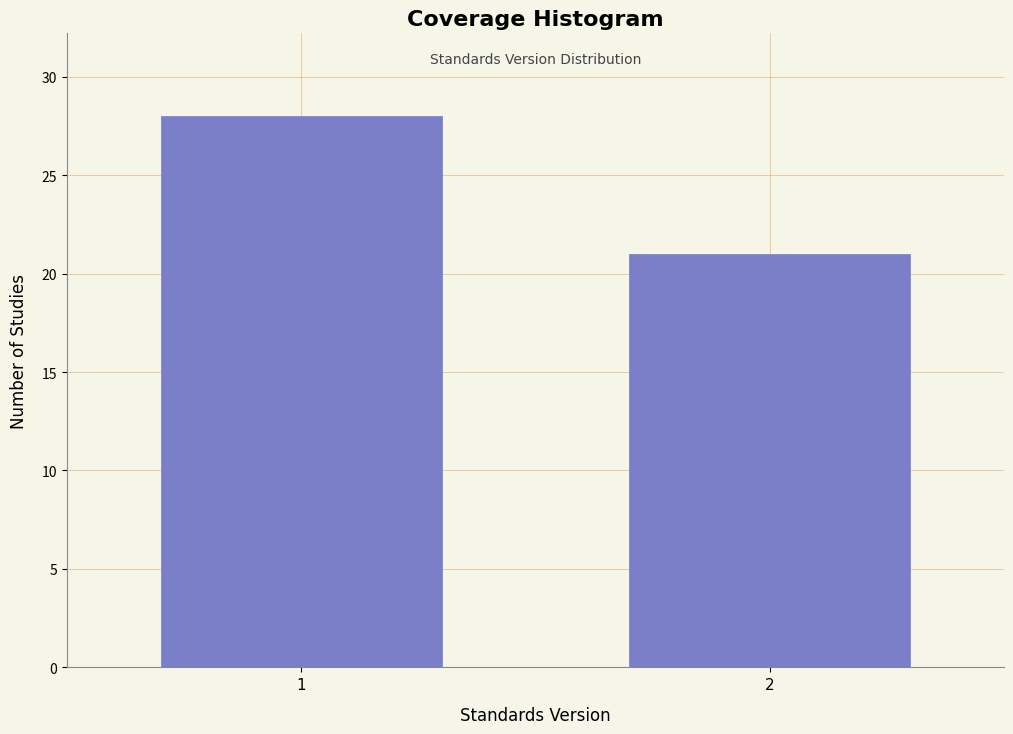

Reading left to right, what are all the values shown in this chart?

28	21